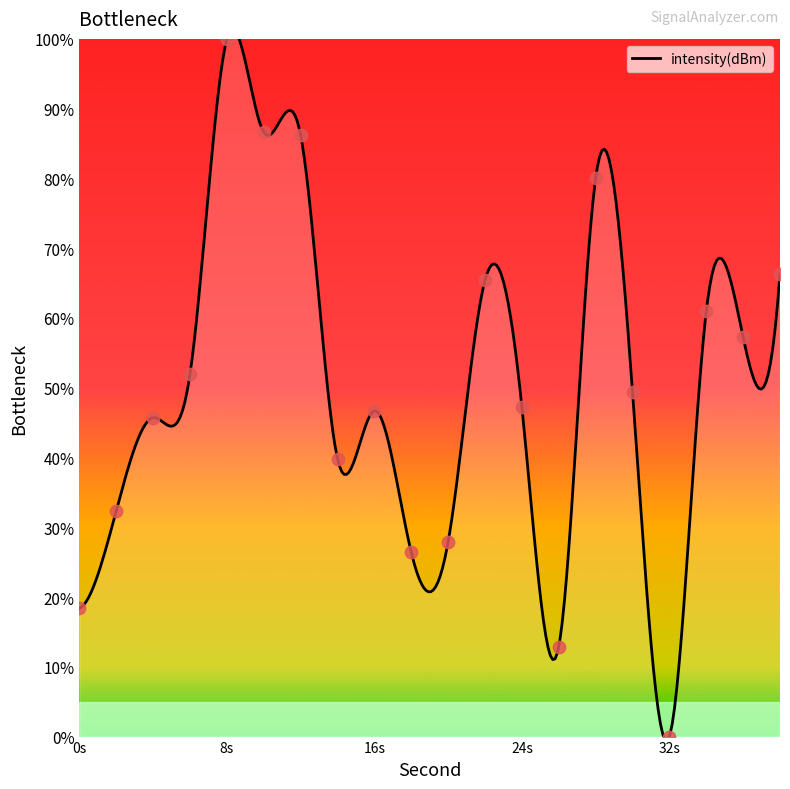

What is the change in value from 8 to 22?

-34.6